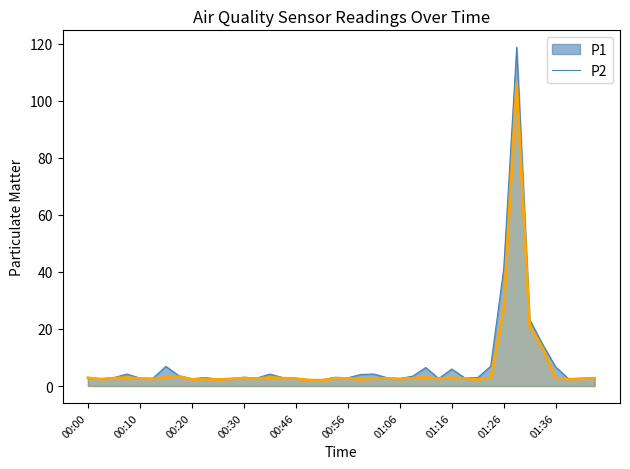

The value at 29 is 1.1. True or false?

False